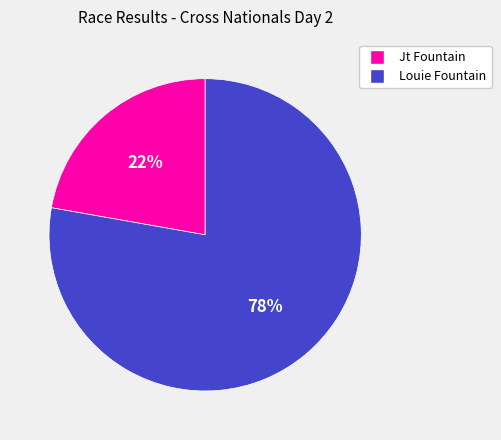

How many slices are in this pie chart?

2